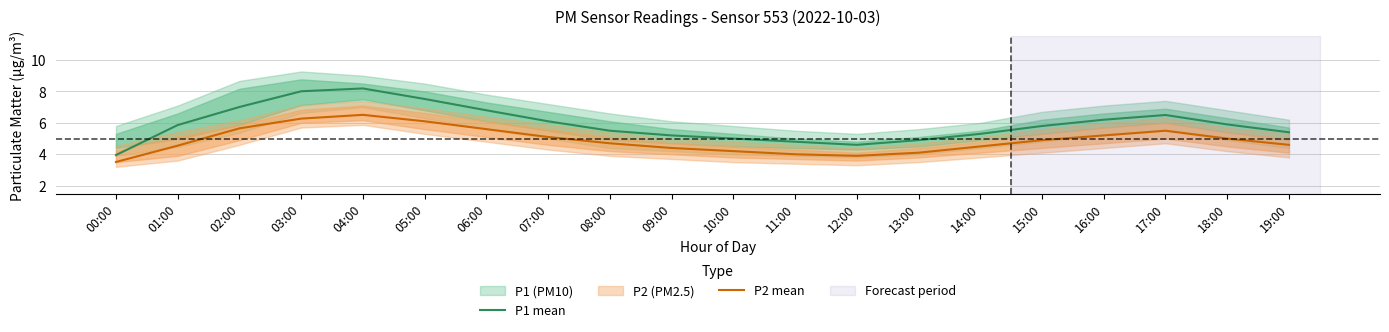

True or false: P2 mean and P1 mean cross at least once.

False